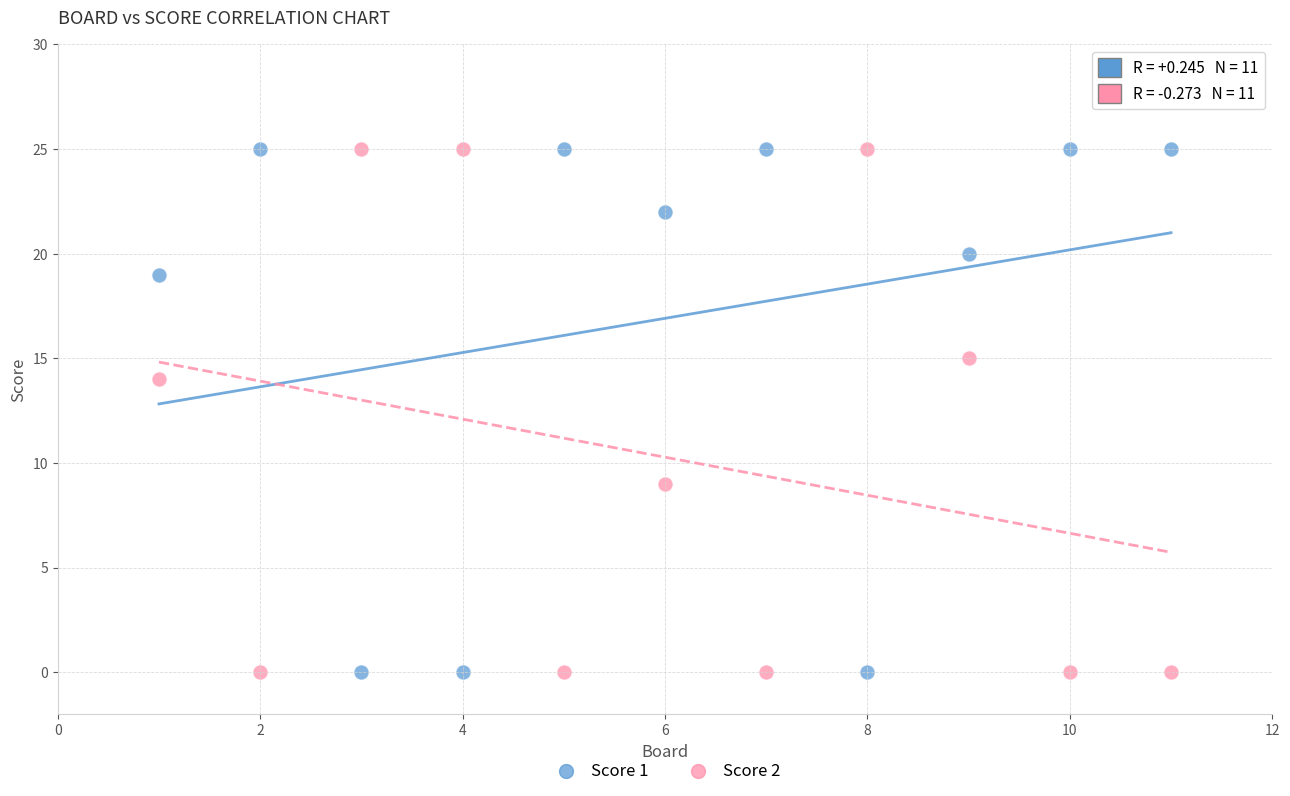

Across all series, what Y value is closest to 12?

14